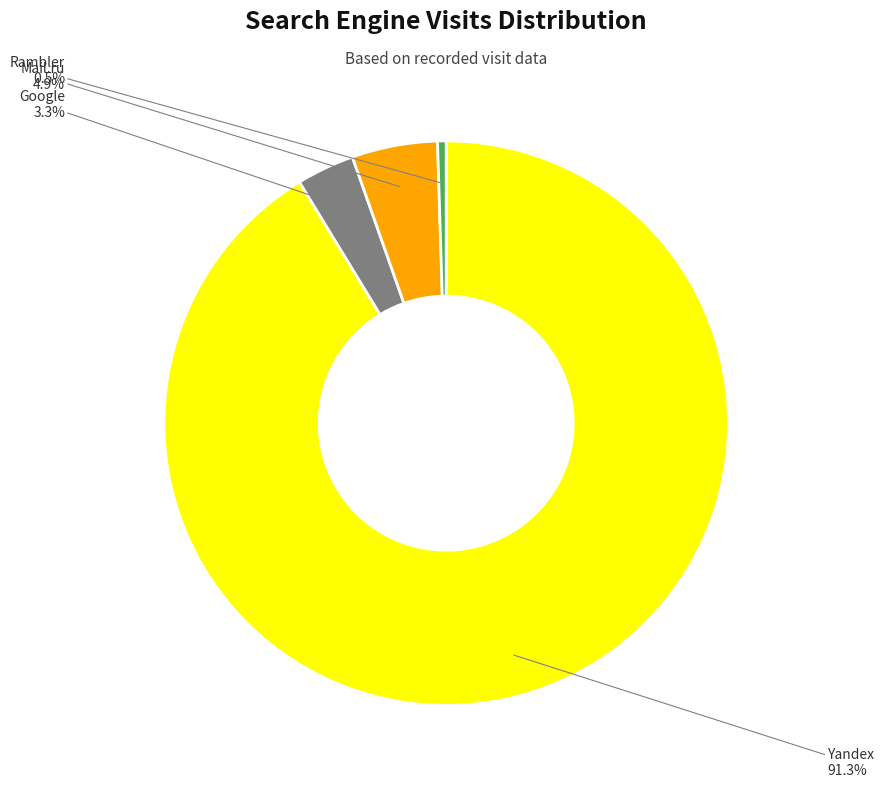

Is there a majority slice in this chart?

Yes